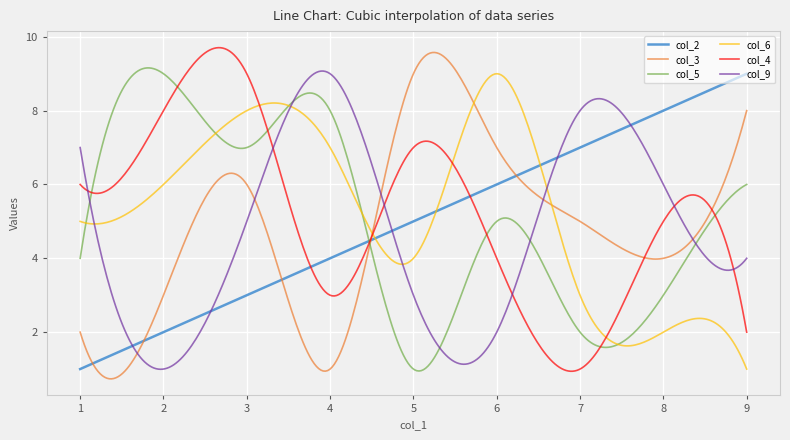

What is the highest value of the col_5 series?

9.2